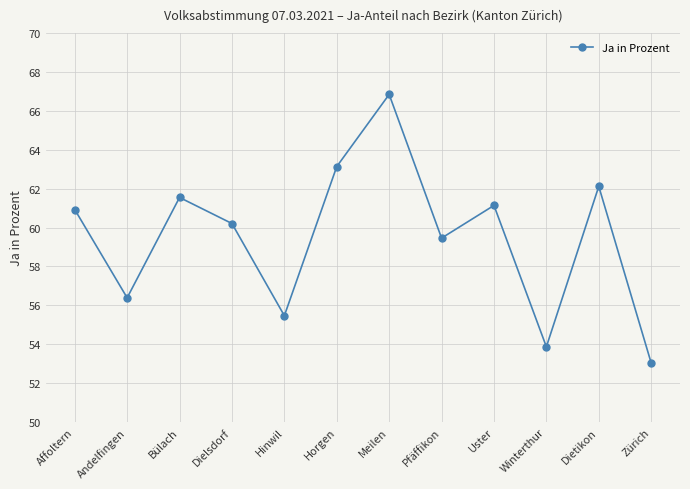

What is the difference between the maximum and second lowest values?

13.0